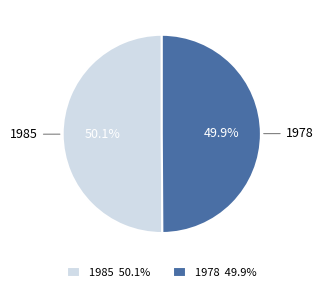

Does any single category account for the majority?

Yes